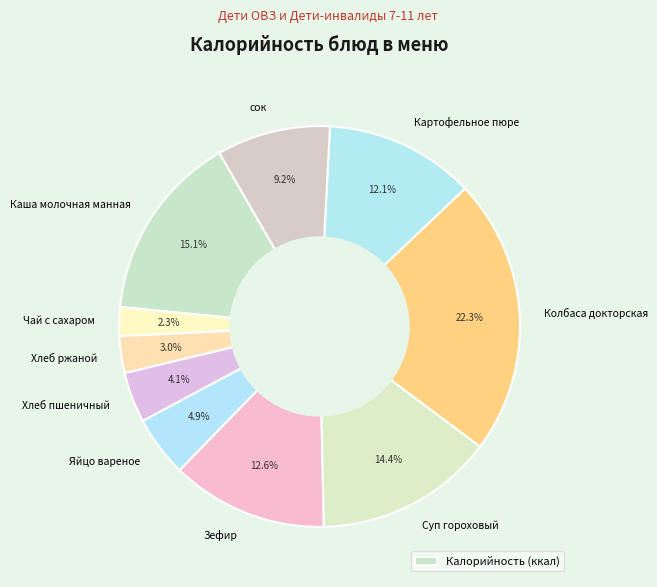

Is there a majority slice in this chart?

No